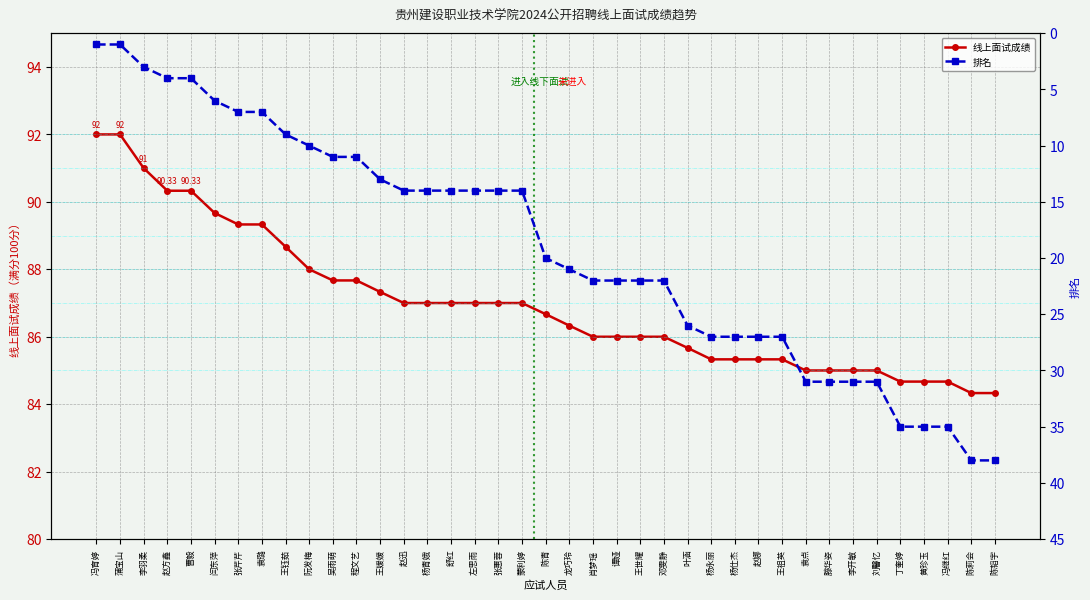

What is the label of the 37th point from the right?

李羽柔